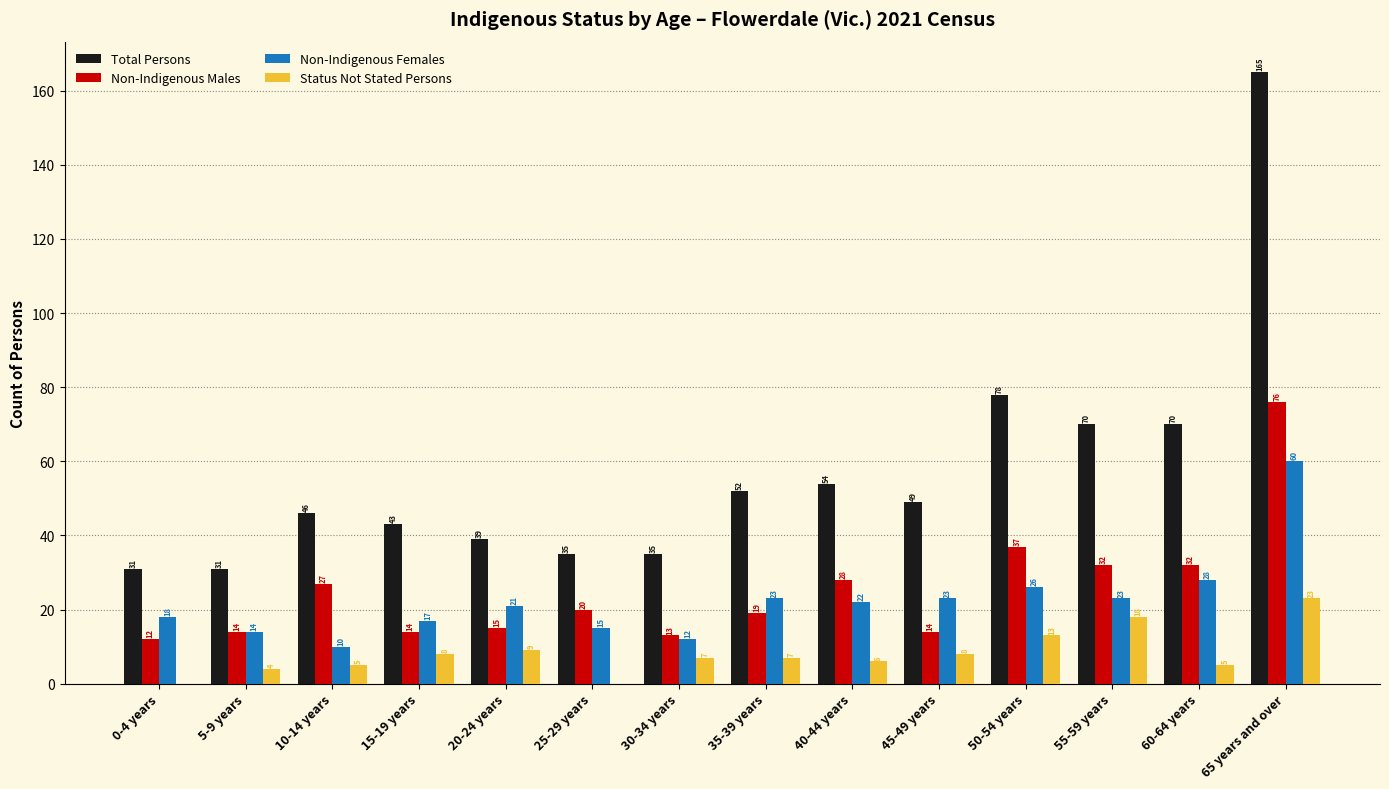

Is the value of Non-Indigenous Males at 10-14 years greater than the value of Total Persons at 15-19 years?

No